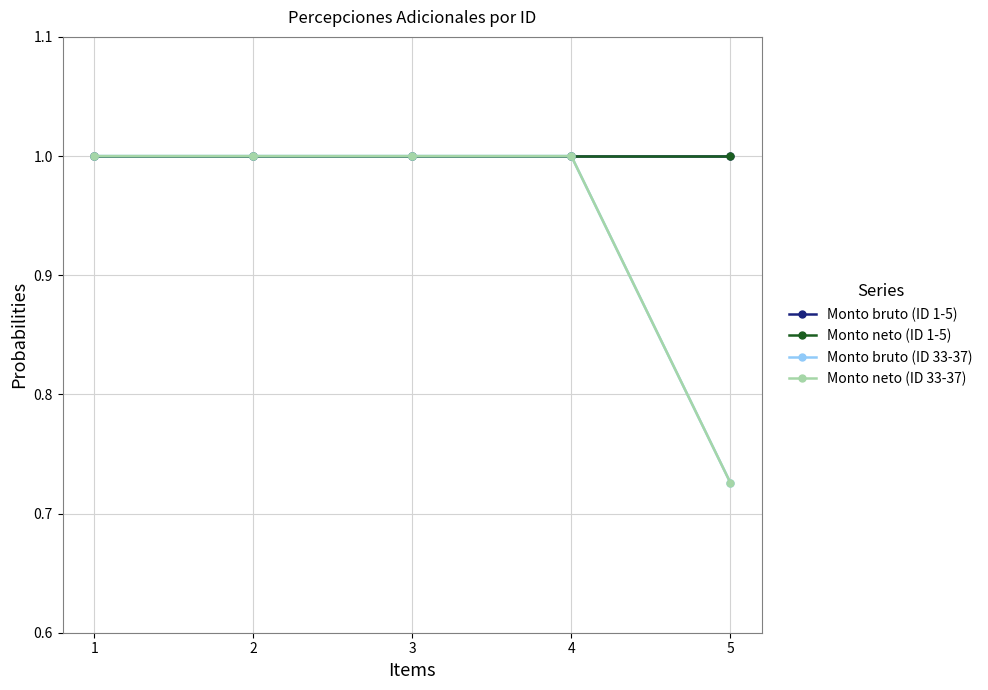

Is this an area chart (filled region under the line)?

No